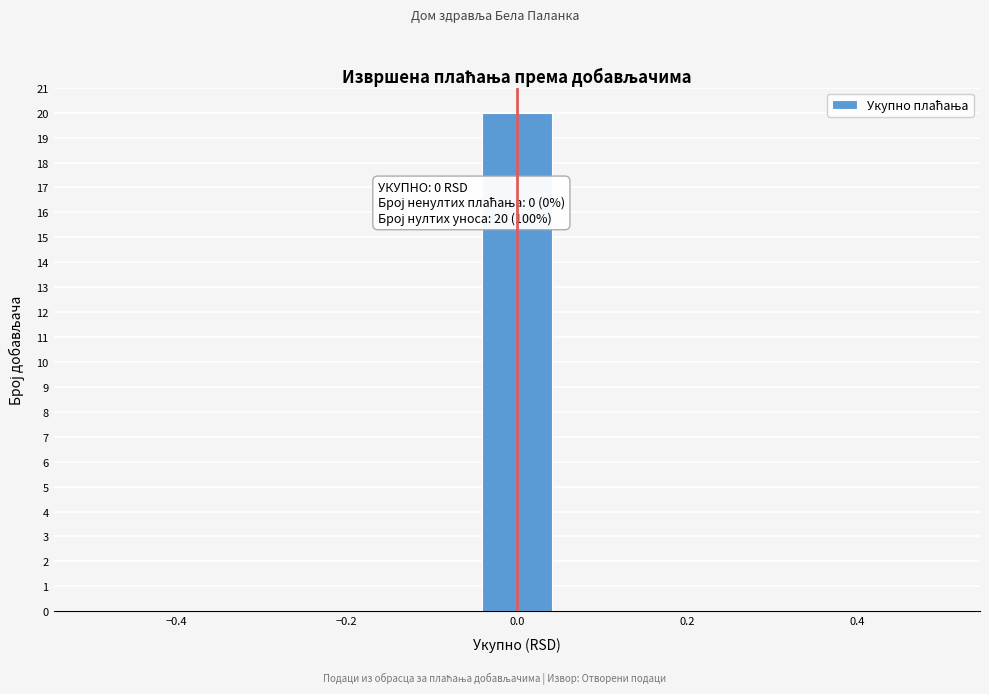

Over which range of the x-axis is the bar tallest?

-0.04 to 0.04